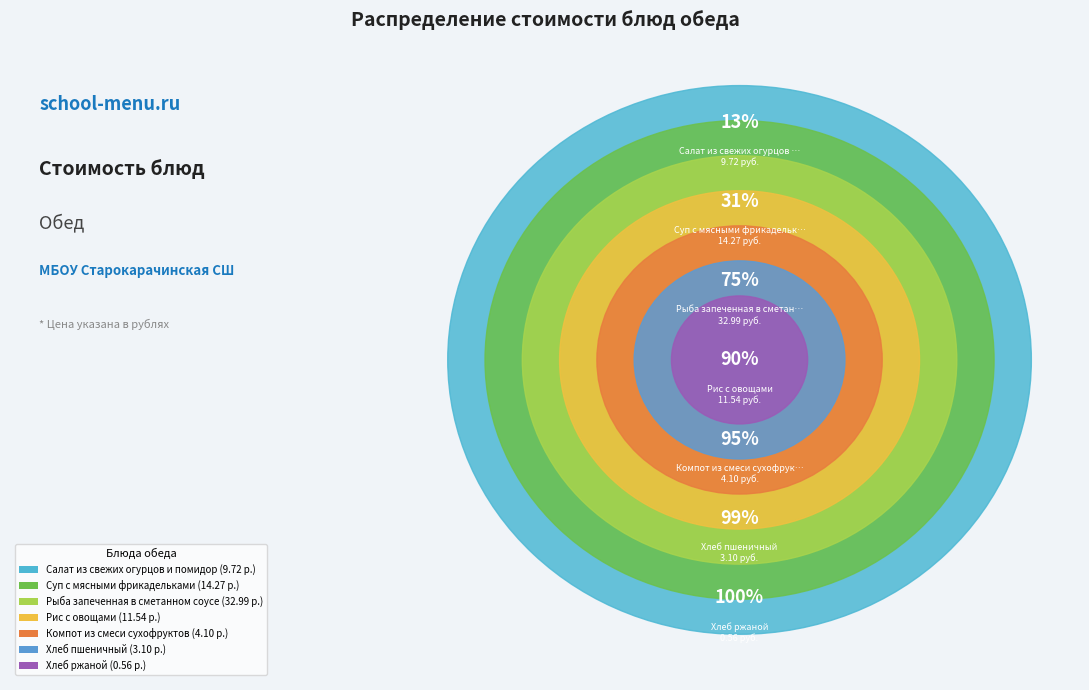

Combined, do Рис с овощами and Салат из свежих огурцов и помидор account for over 50%?

No